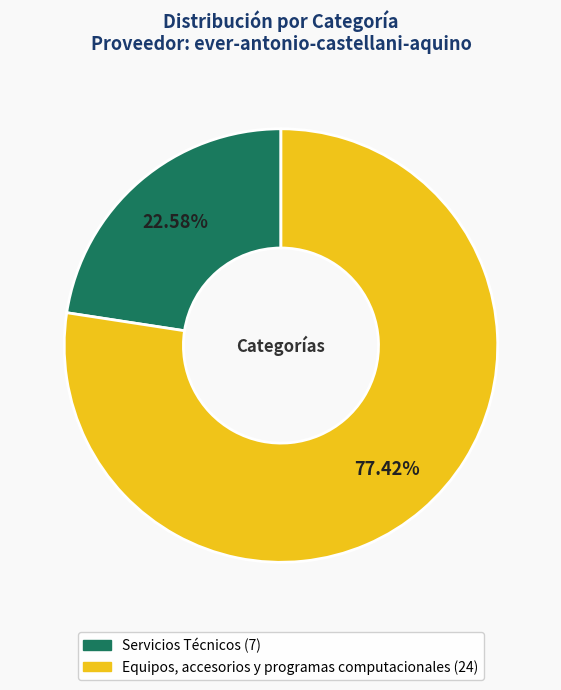

Which category has the smallest portion of the pie?

Servicios Técnicos